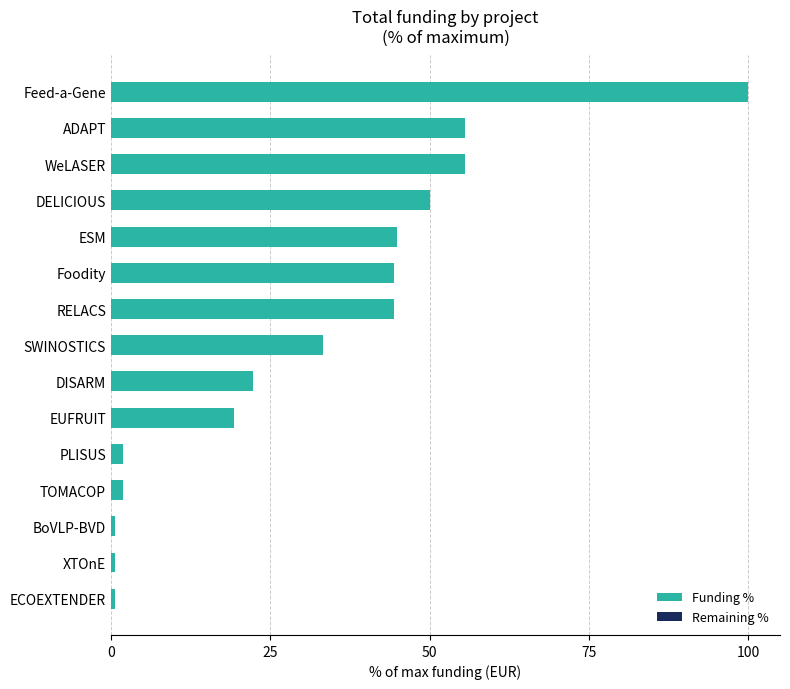

What is the change in value from EUFRUIT to Feed-a-Gene?

+80.7